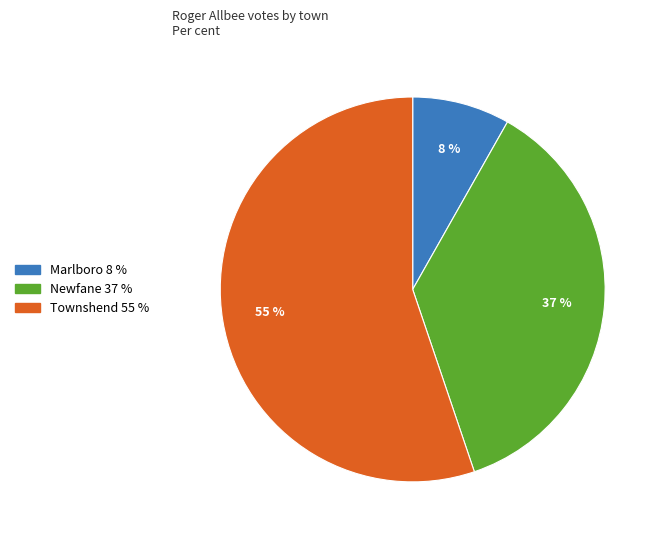

Is it true that Marlboro is 15% of the pie?

False